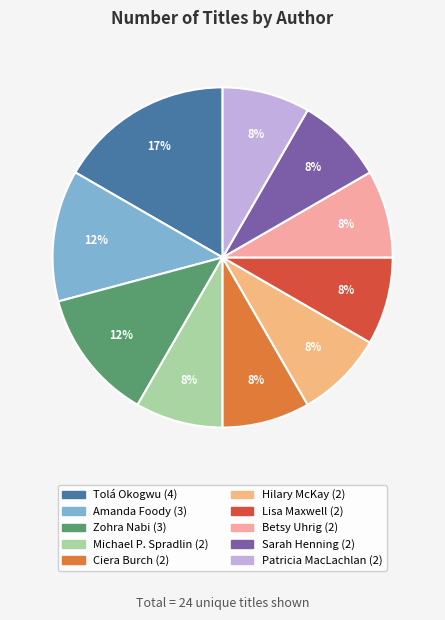

Which category has the biggest portion of the pie?

Tolá Okogwu